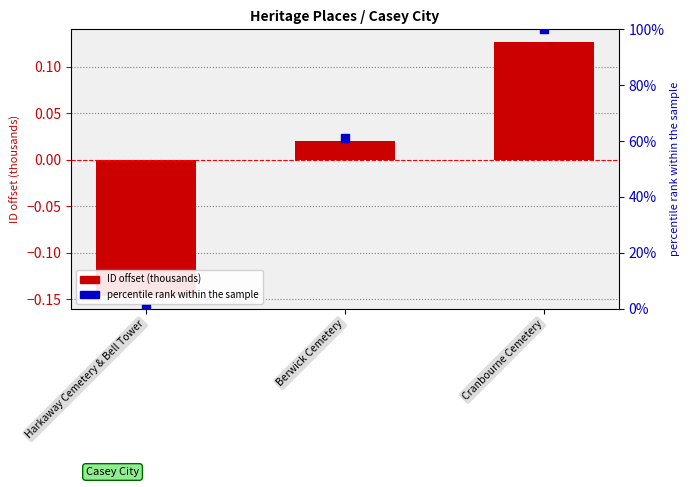

What are all the series names shown in the legend?

ID offset (thousands), percentile rank within the sample